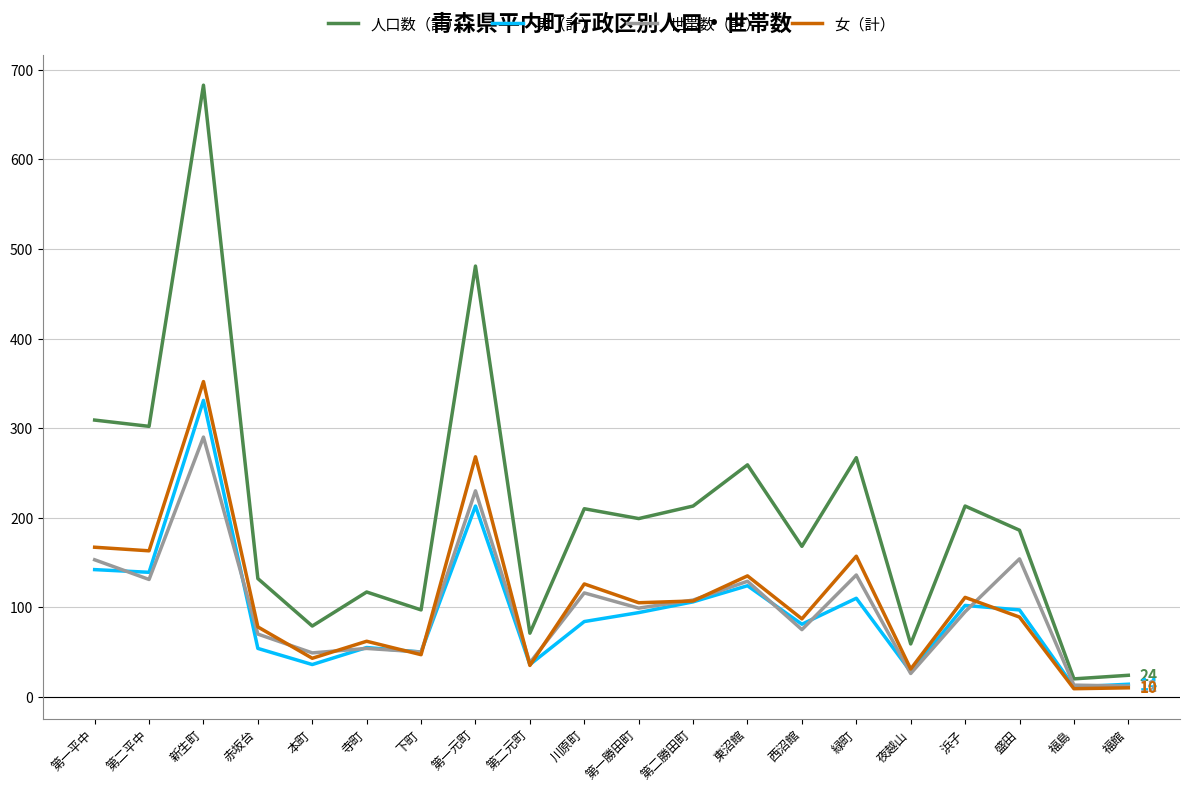

At which label does 世帯数（計） reach its peak?

新生町